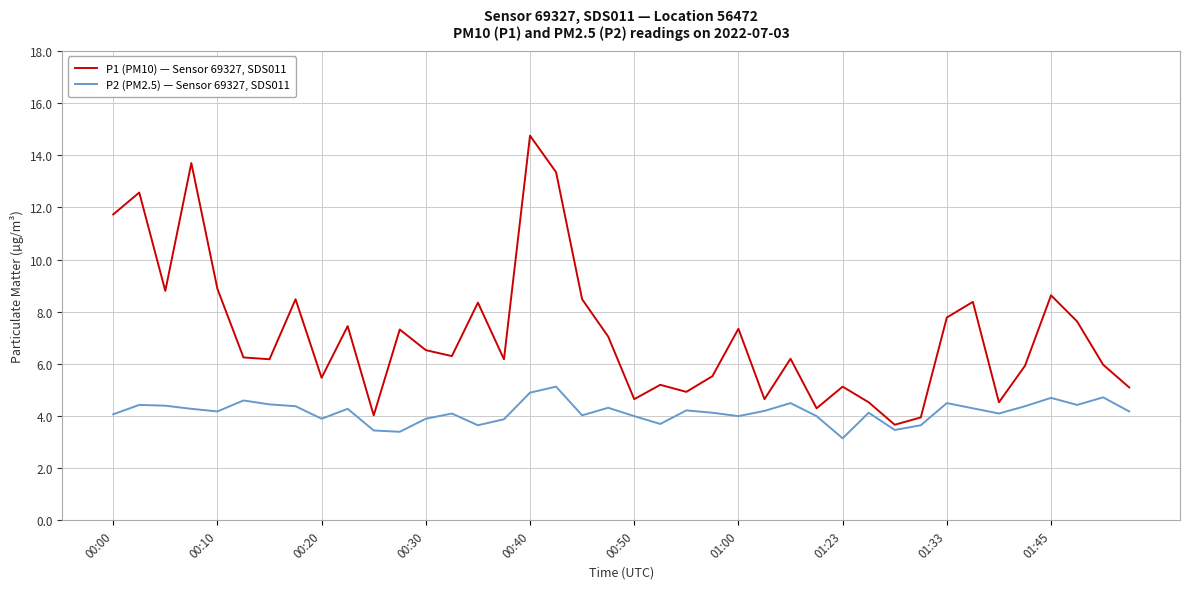

Which series has the largest total across all categories?

P1 (PM10) — Sensor 69327, SDS011